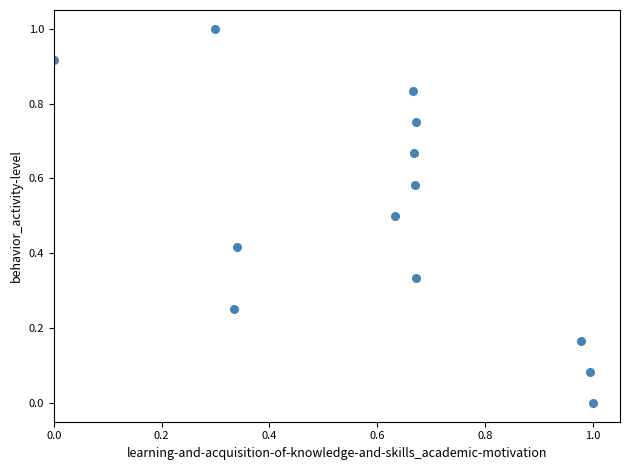

What is the range of Y values (max minus min)?

1.0